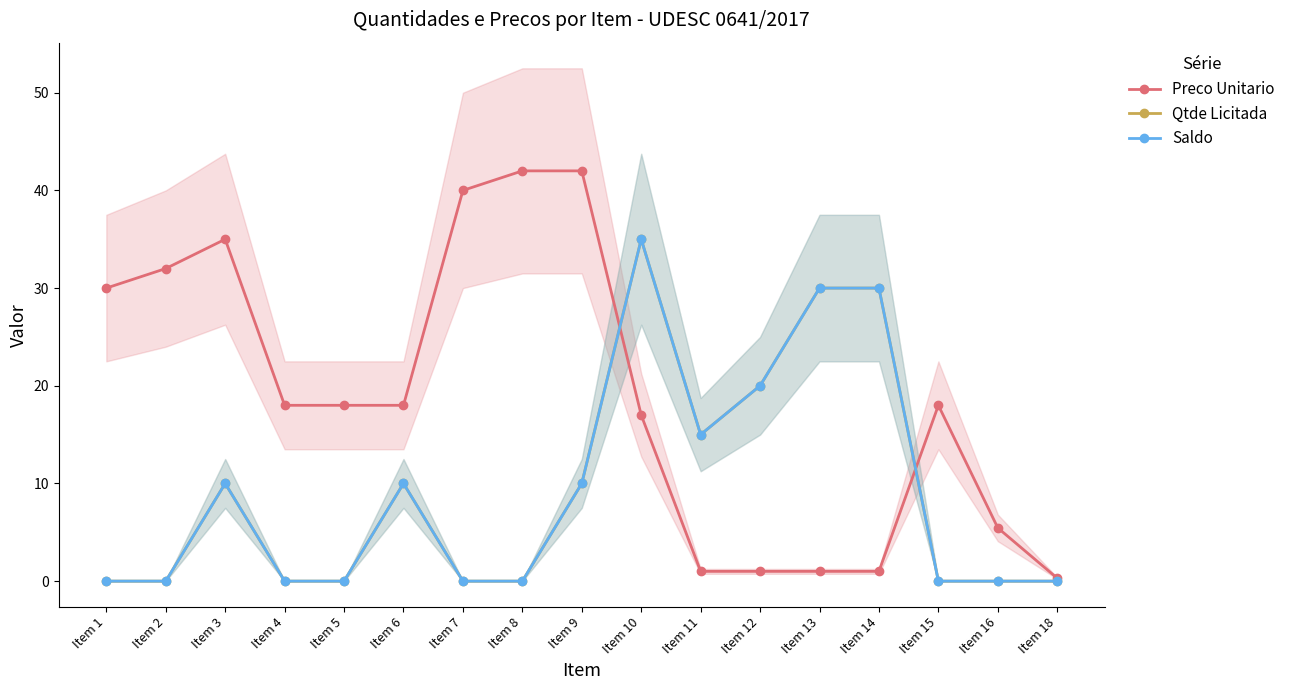

Is this an area chart (filled region under the line)?

No